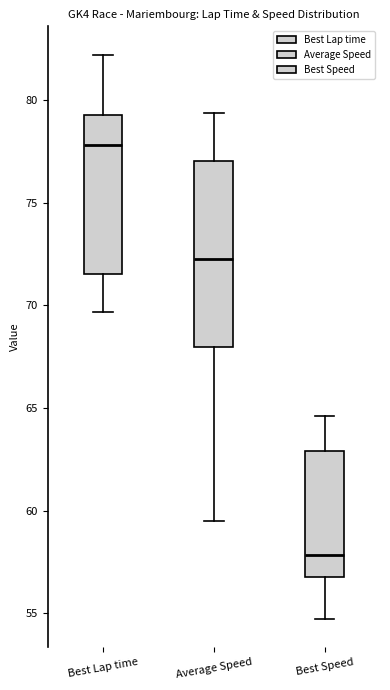

Reading left to right, transcribe this box plot: for each box, give where its median line is, the range the box spans, and where its two whiskers end, as read against the y-axis. The values are not printed on the chart, so give them approximately, as read against the axis.

Best Lap time: median 78.0, box 71.5 to 79.5, whiskers 69.5 to 82.0
Average Speed: median 72.5, box 68.0 to 77.0, whiskers 59.5 to 79.5
Best Speed: median 58.0, box 57.0 to 63.0, whiskers 54.5 to 64.5